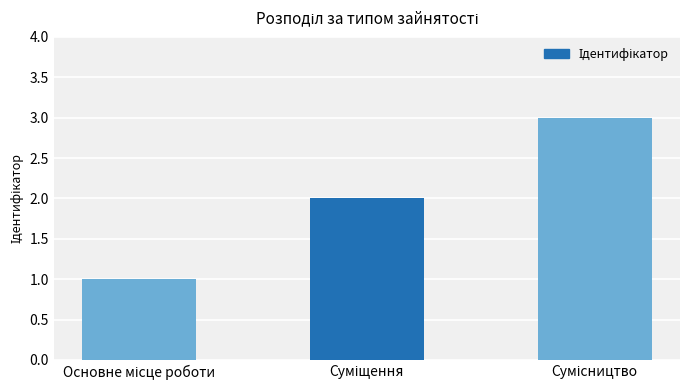

What is the sum of all values?

6